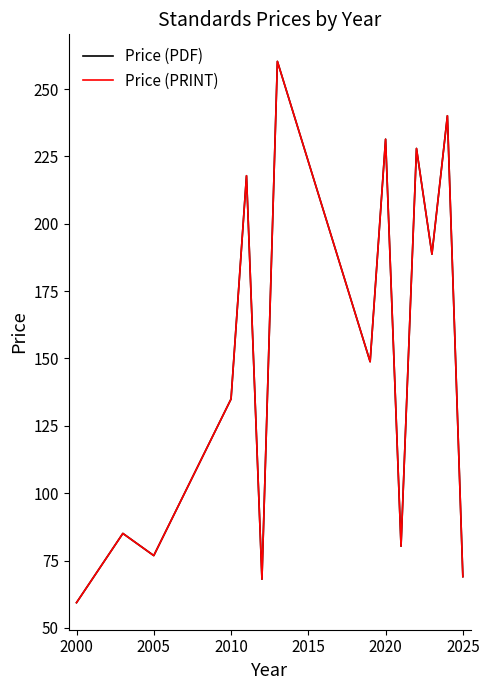

True or false: Price (PDF) and Price (PRINT) intersect in this chart.

False